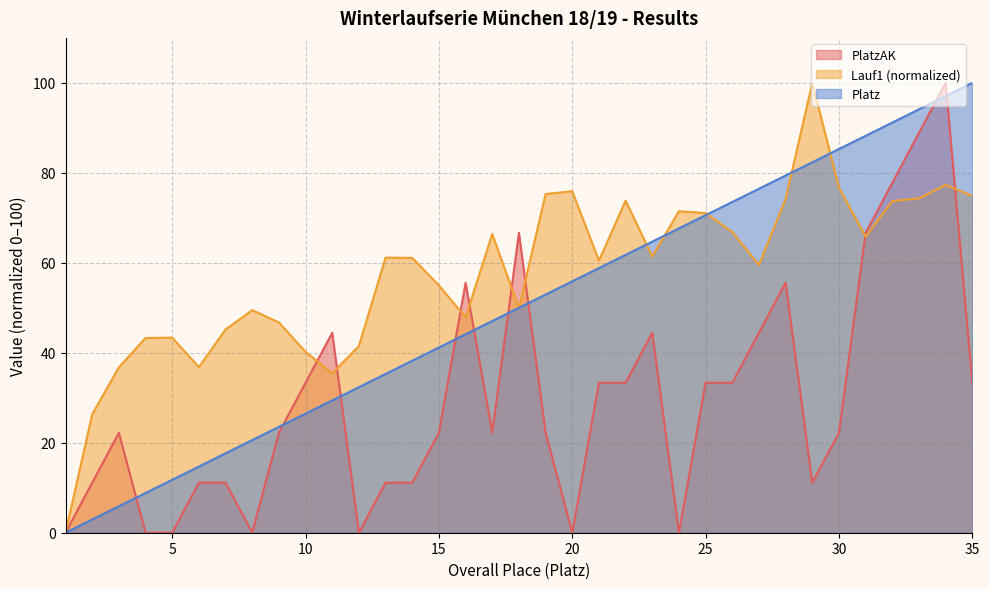

Count the number of data series in this chart.

3